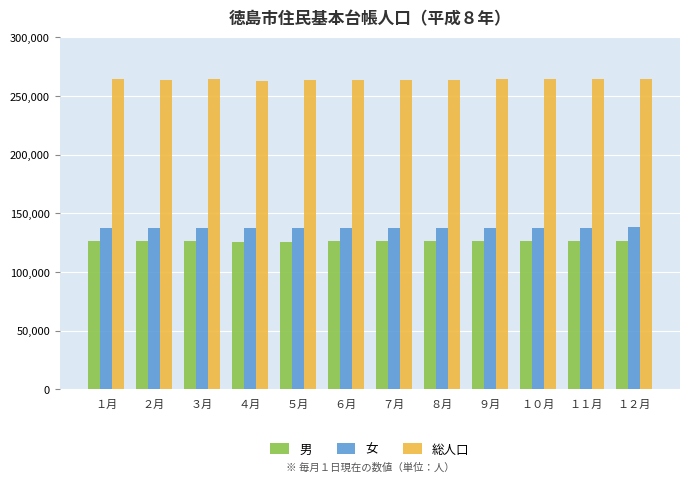

Rank the series at １月 from highest to lowest value.

総人口, 女, 男